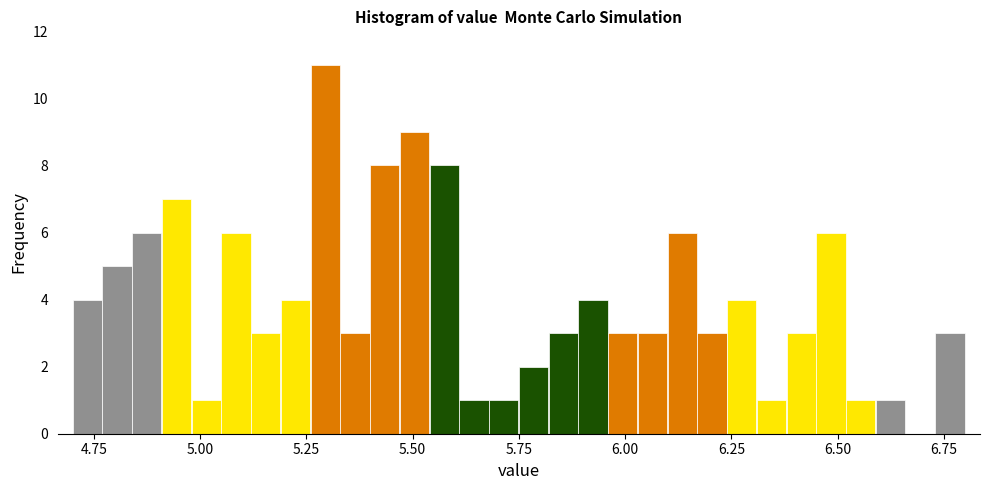

Read against the x-axis, roughly where is the centre of the tallest bar?

5.30